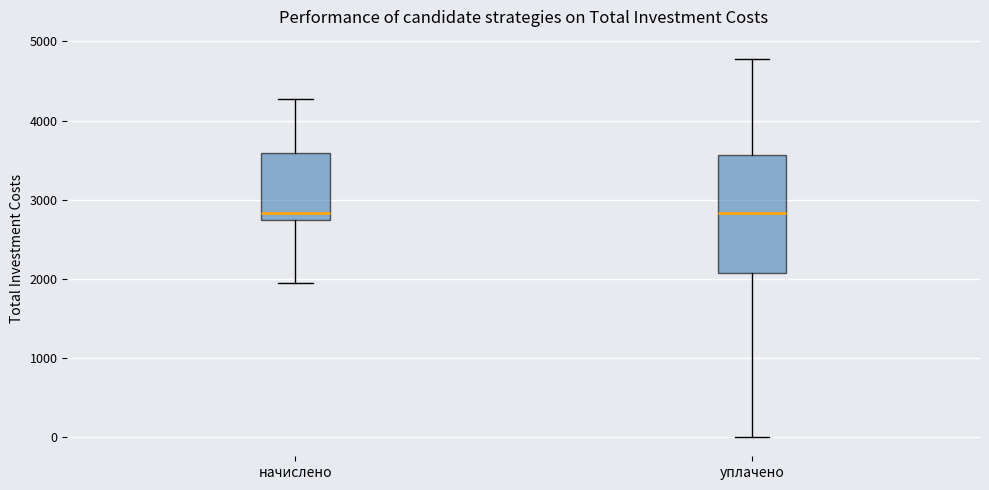

Reading left to right, read every box against the y-axis: the position of its median line, the range the box covers, and the ends of its whiskers. The values are not printed on the chart, so give them approximately, as read against the axis.

начислено: median 2800, box 2700 to 3600, whiskers 1900 to 4300
уплачено: median 2800, box 2100 to 3600, whiskers 0 to 4800